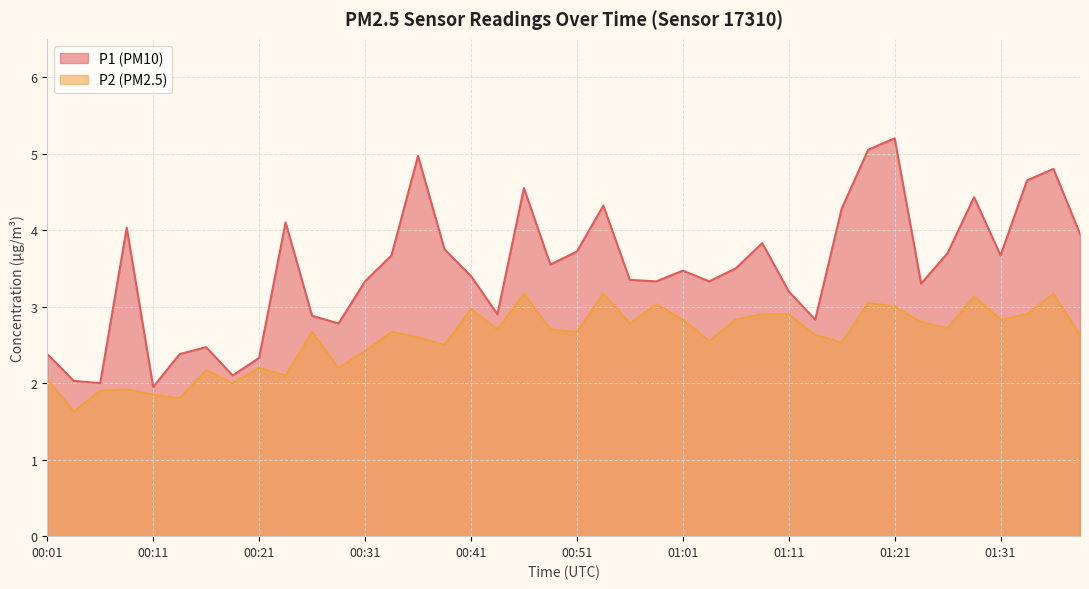

Between 00:46 and 01:06, which series saw the biggest shift?

P1